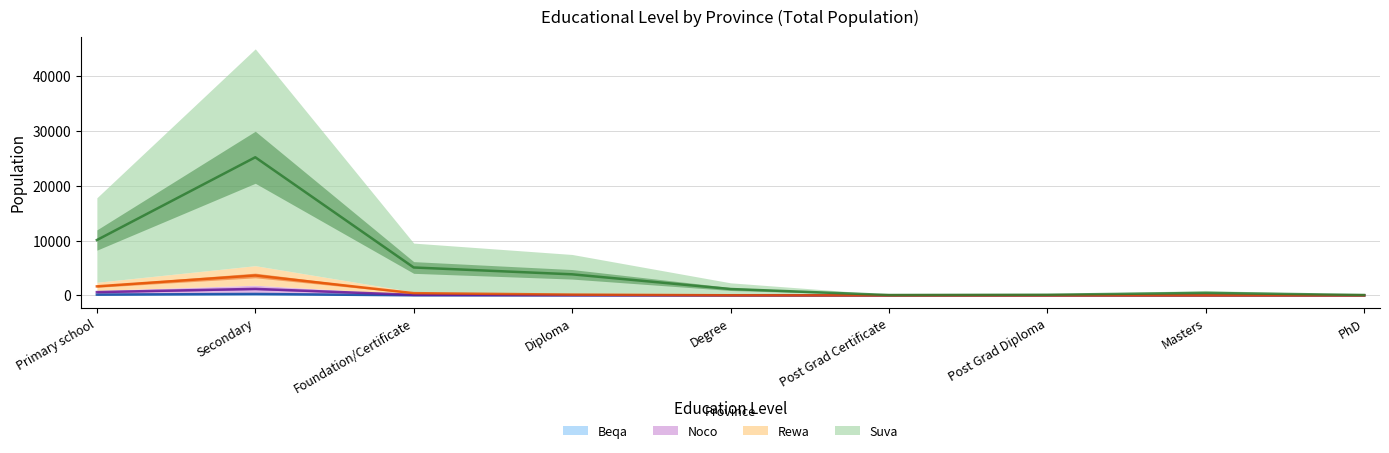

Rank the categories by Rewa value from lowest to highest.

PhD, Post Grad Certificate, Post Grad Diploma, Masters, Degree, Diploma, Foundation/Certificate, Primary school, Secondary